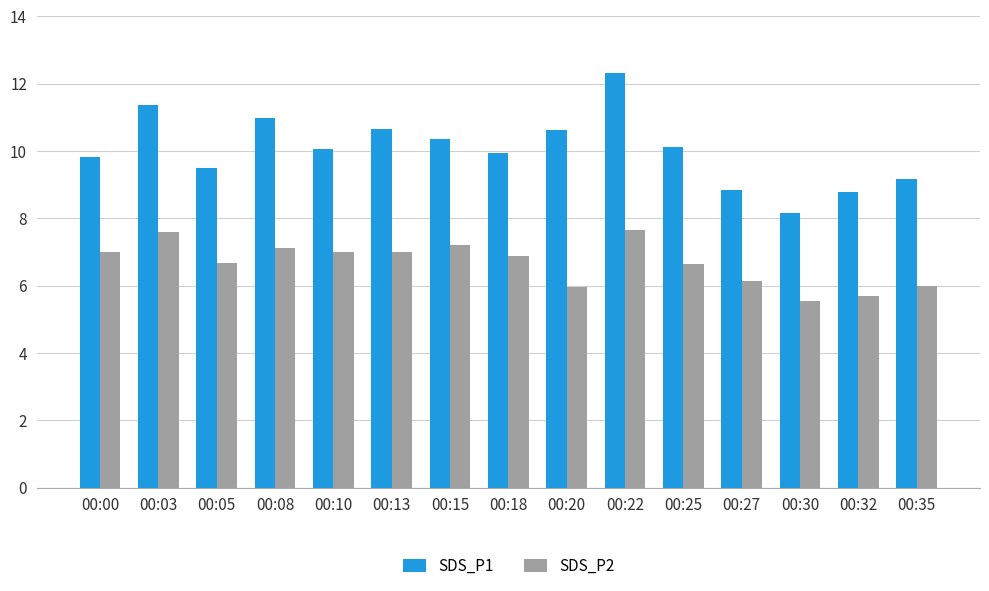

At which category is the sum across all series the highest?

00:22